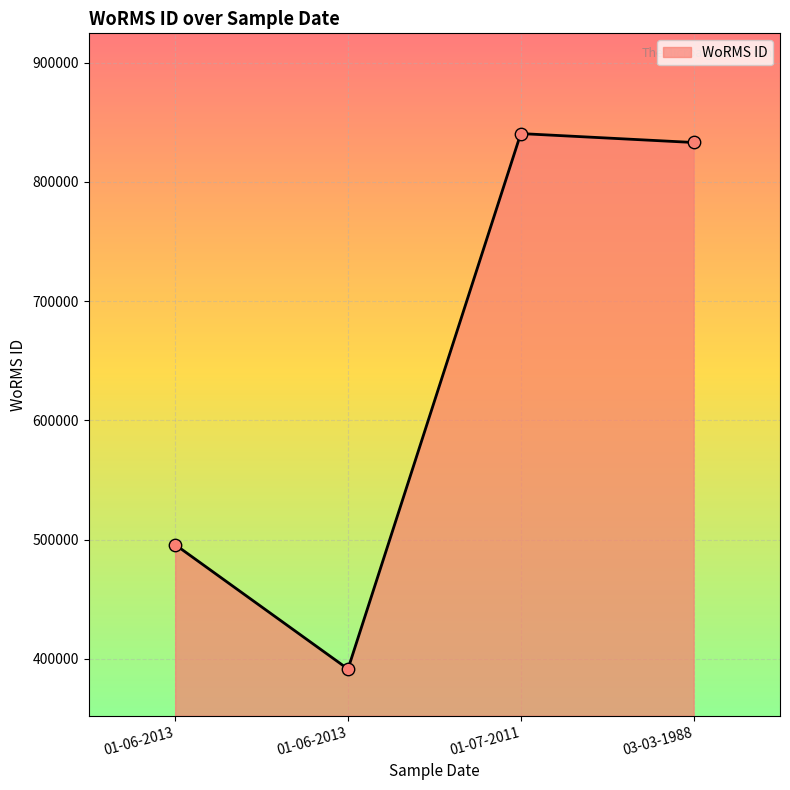

Approximately how many times larger is the value at 03-03-1988 compared to 01-07-2011?

1.0